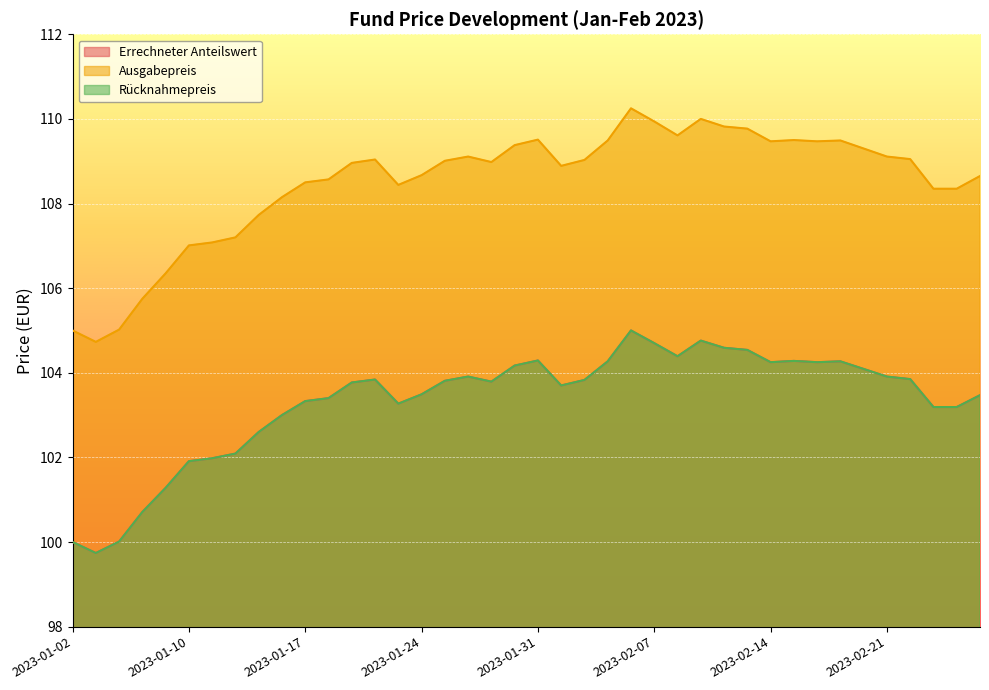

True or false: Rücknahmepreis and Ausgabepreis intersect in this chart.

False